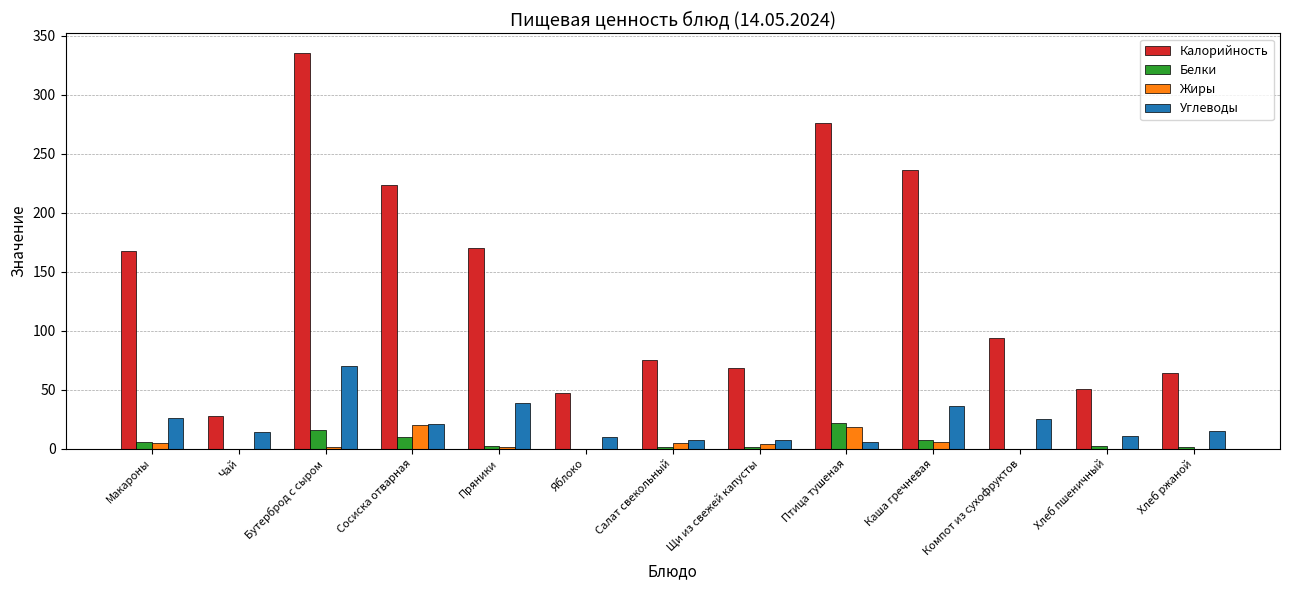

At which label is Белки closest to 11?

Сосиска отварная